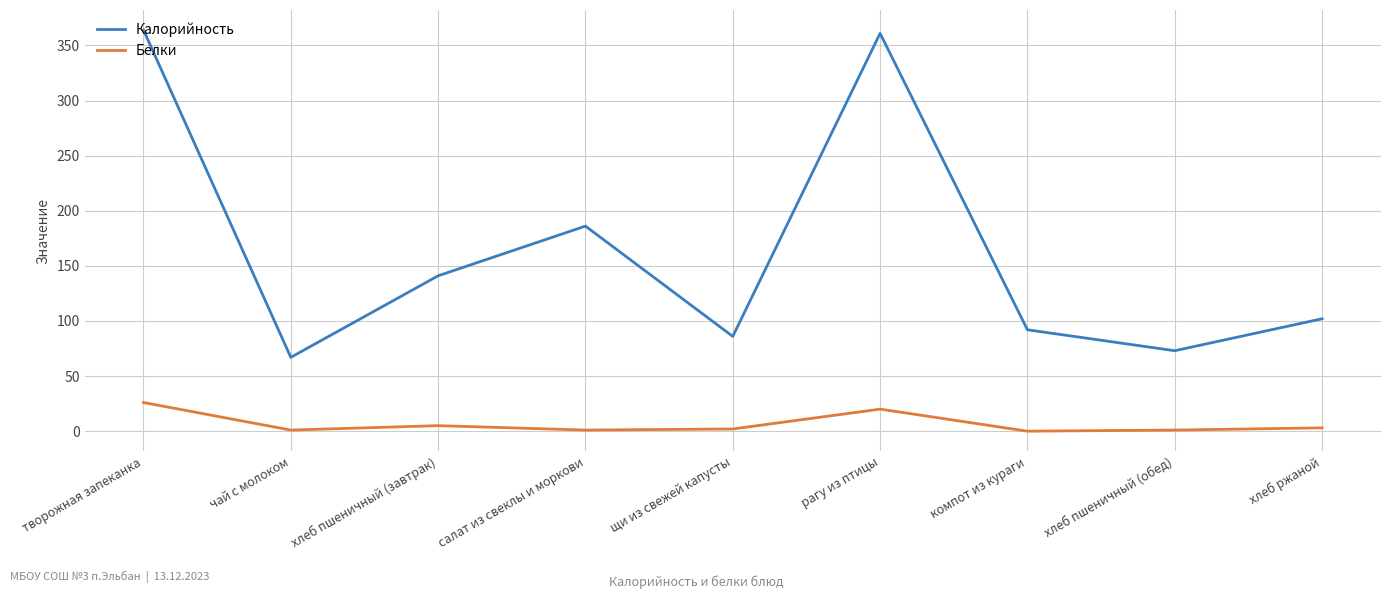

What is the average value of the Калорийность series?

163.6